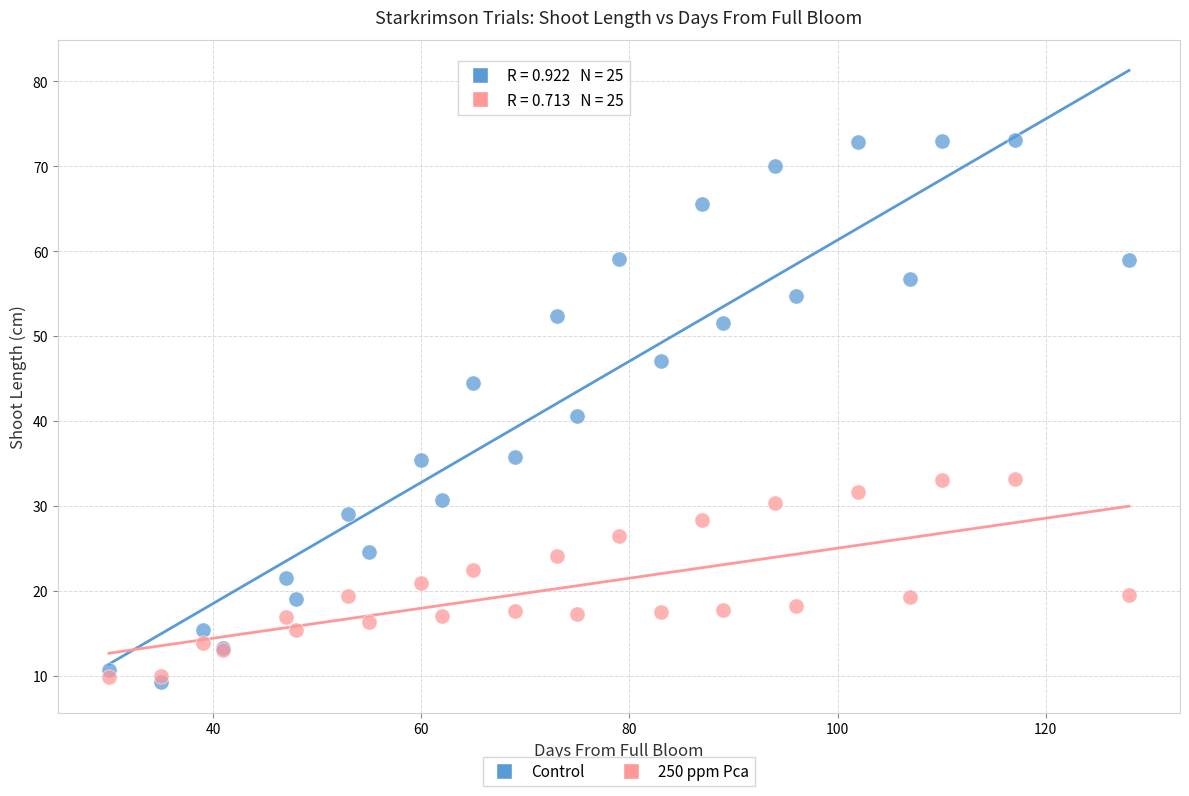

Which series contains the highest Y value?

Control